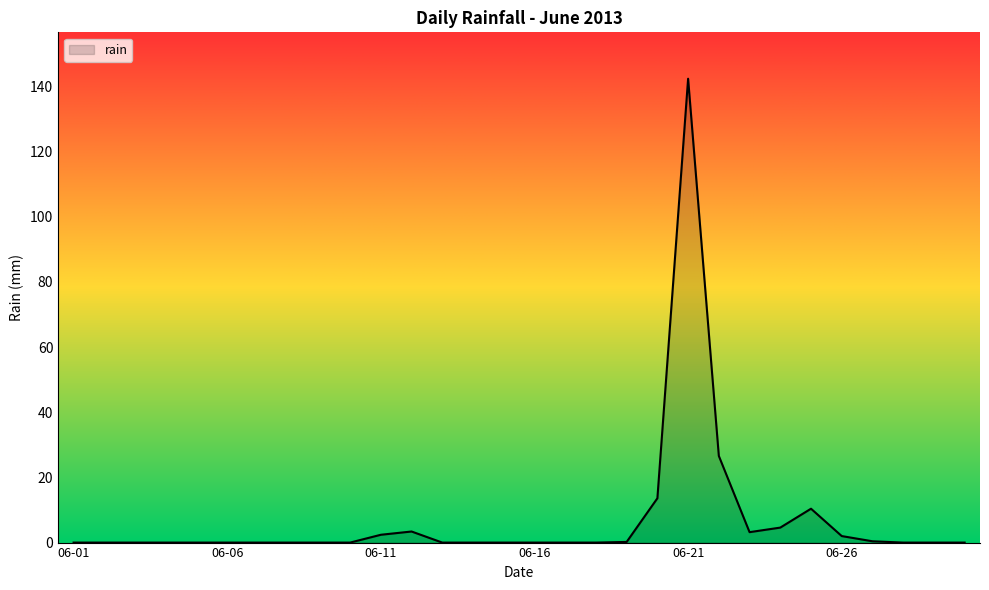

What is the greatest value displayed?

142.4